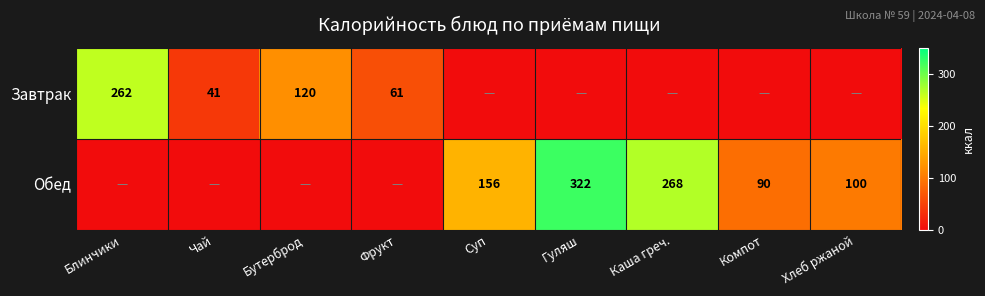

Is it true that Завтрак equals 22 at Фрукт?

False